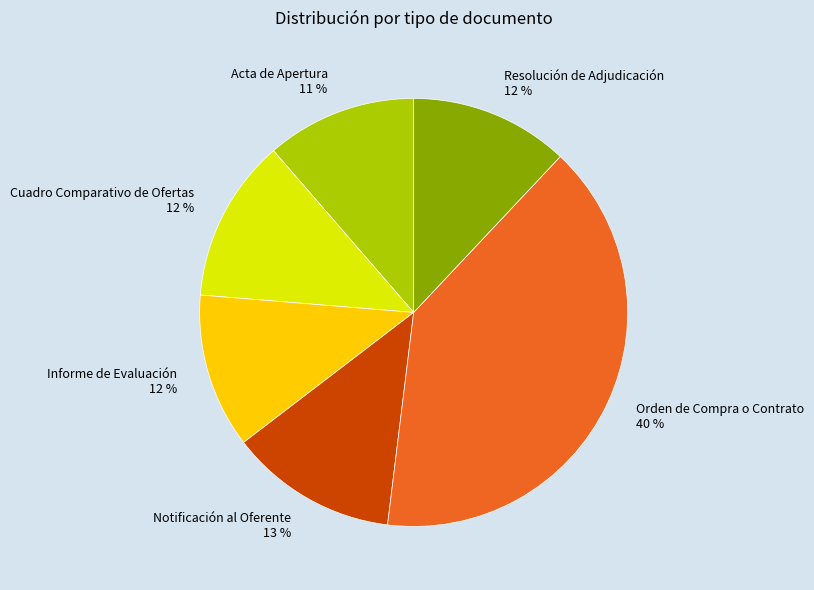

To the nearest percent, what portion does Acta de Apertura represent?

11%